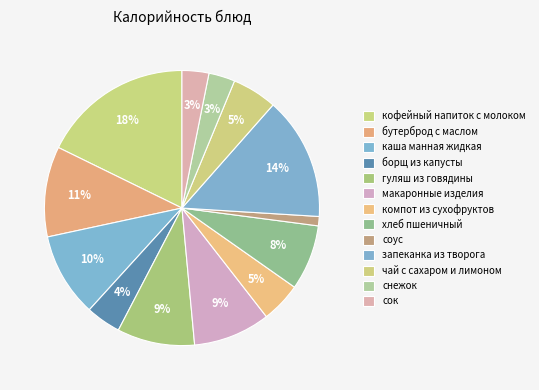

Is it true that компот из сухофруктов is 1% of the pie?

False